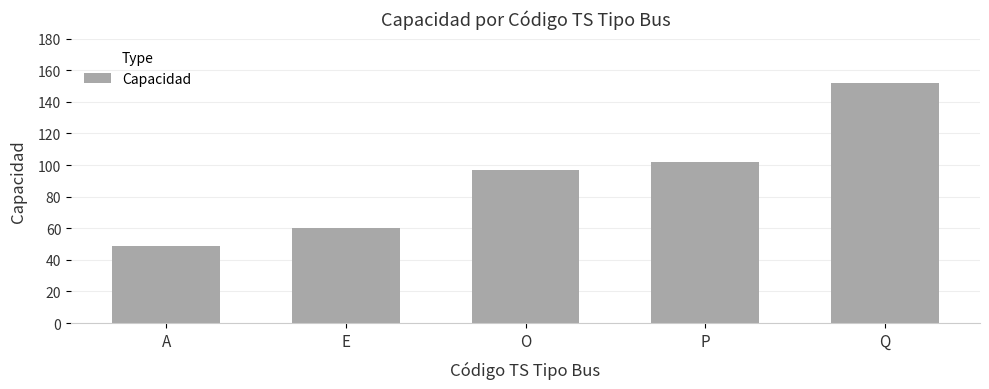

Which label corresponds to the largest value in the chart?

Q